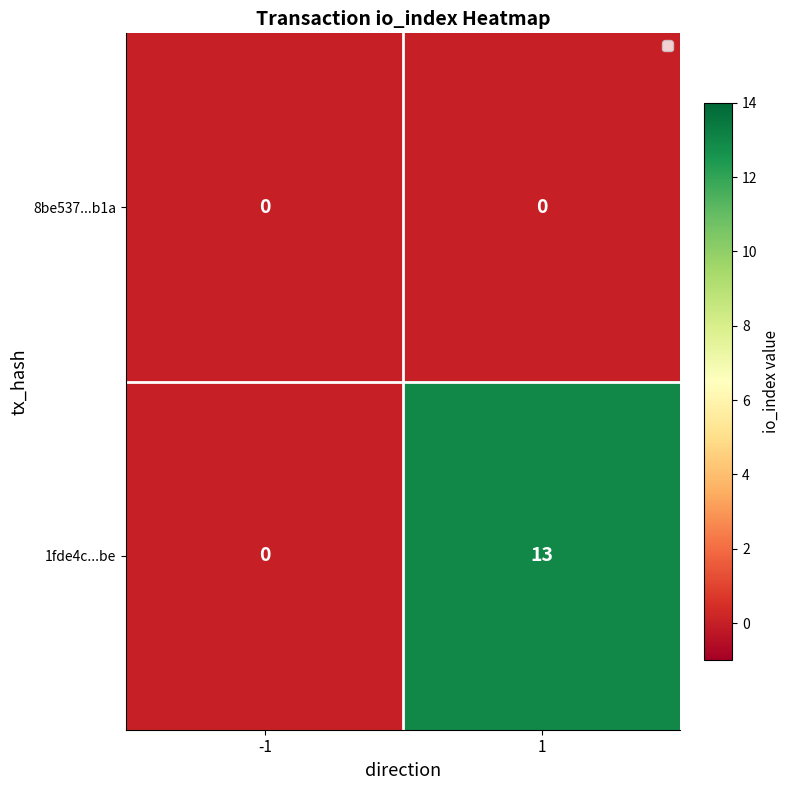

How many categories are shown in the chart?

2